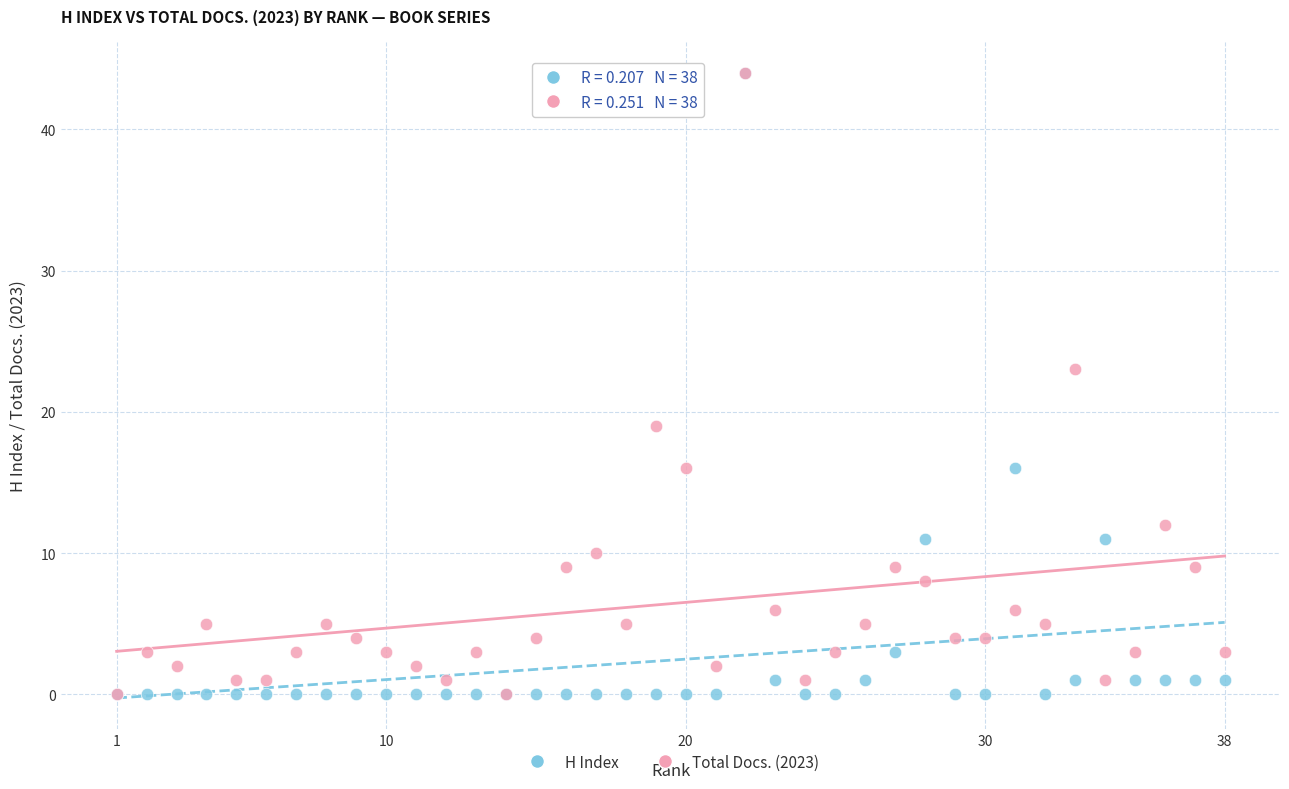

In the H Index series, what Y value is closest to 22?

16